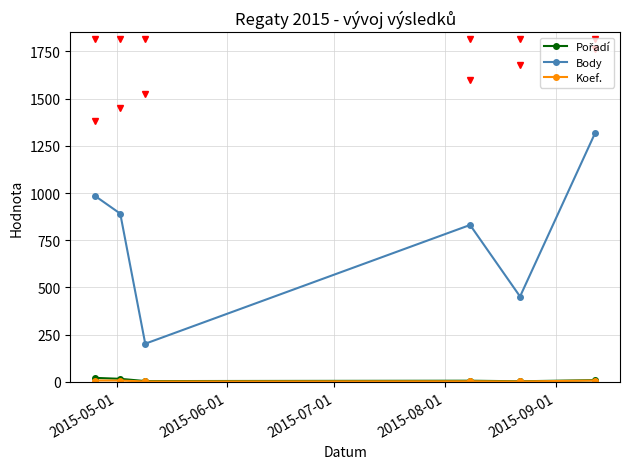

Which series has the largest total across all categories?

Body